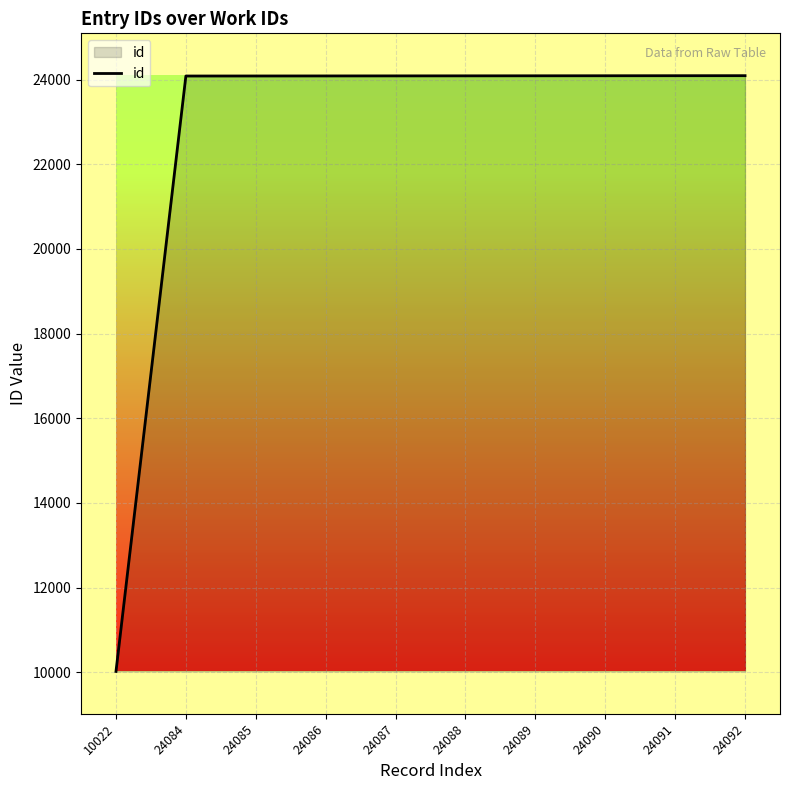

What is the sum of the values at 24087 and 24086?

48173